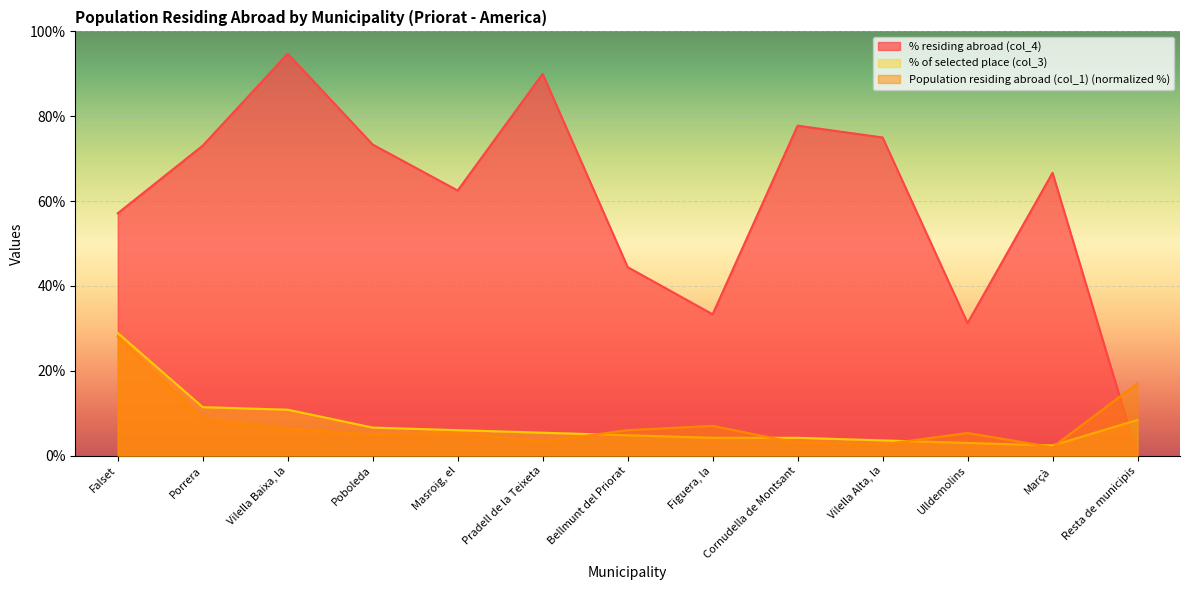

What is the difference between the maximum and minimum values in the Population residing abroad (col_1) series?

26.1